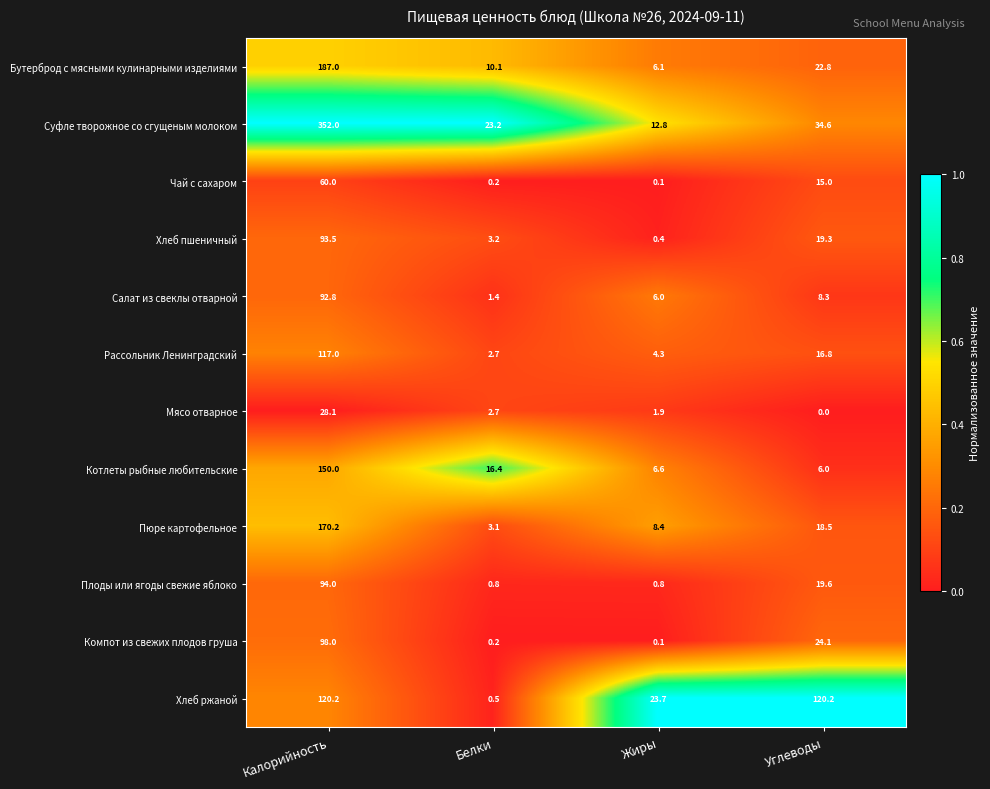

List the series in order of their peak value, highest first.

Суфле творожное со сгущеным молоком, Бутерброд с мясными кулинарными изделиями, Пюре картофельное, Котлеты рыбные любительские, Хлеб ржаной, Рассольник Ленинградский, Компот из свежих плодов груша, Плоды или ягоды свежие яблоко, Хлеб пшеничный, Салат из свеклы отварной, Чай с сахаром, Мясо отварное